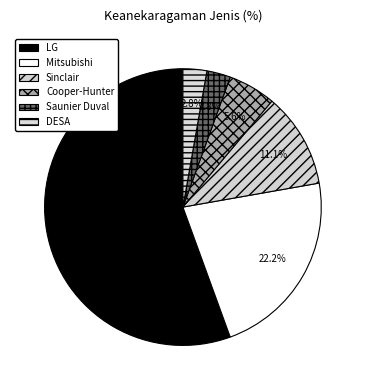

Which category has the biggest portion of the pie?

LG